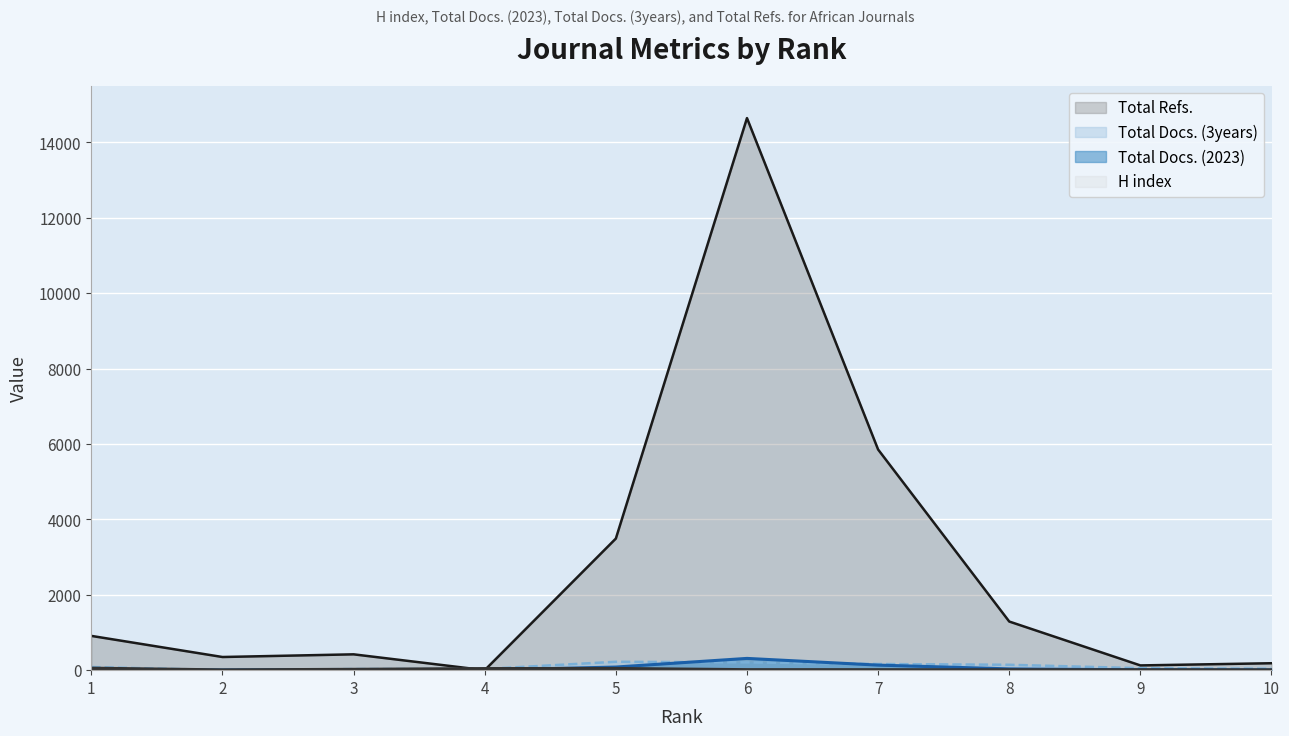

What is the average value of the Total Refs. series?

2726